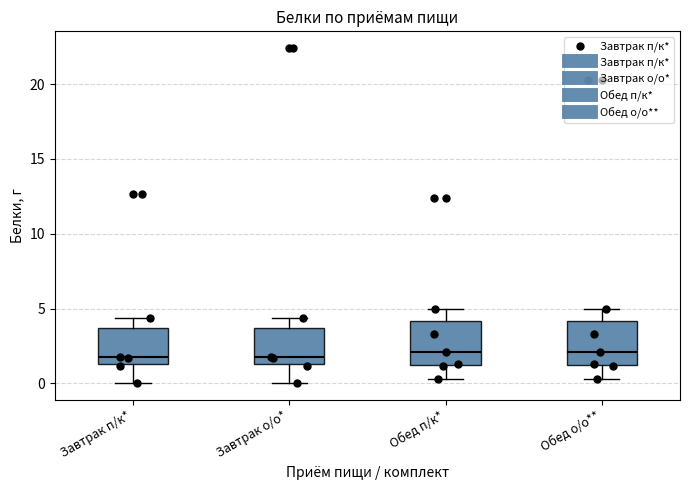

Reading left to right, transcribe this box plot: for each box, give where its median line is, the range the box spans, and where its two whiskers end, as read against the y-axis. The values are not printed on the chart, so give them approximately, as read against the axis.

Завтрак п/к*: median 1.5 (just above the box's lower edge), box 1.5 to 3.5, whiskers 0.0 to 4.5
Завтрак о/о*: median 1.5 (just above the box's lower edge), box 1.5 to 3.5, whiskers 0.0 to 4.5
Обед п/к*: median 2.0, box 1.0 to 4.0, whiskers 0.5 to 5.0
Обед о/о**: median 2.0, box 1.0 to 4.0, whiskers 0.5 to 5.0